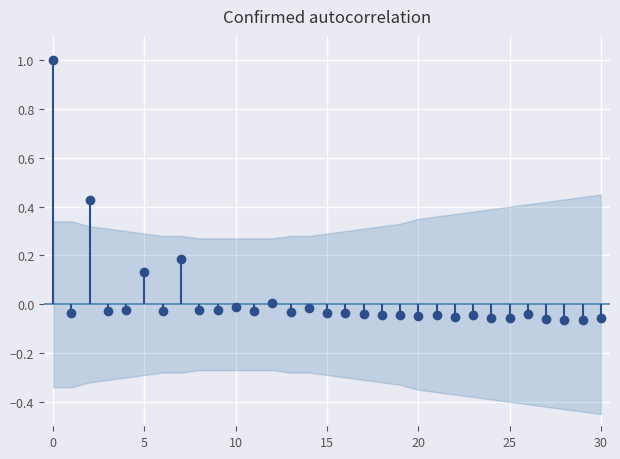

Is it true that the value at 29 is -0.1?

True